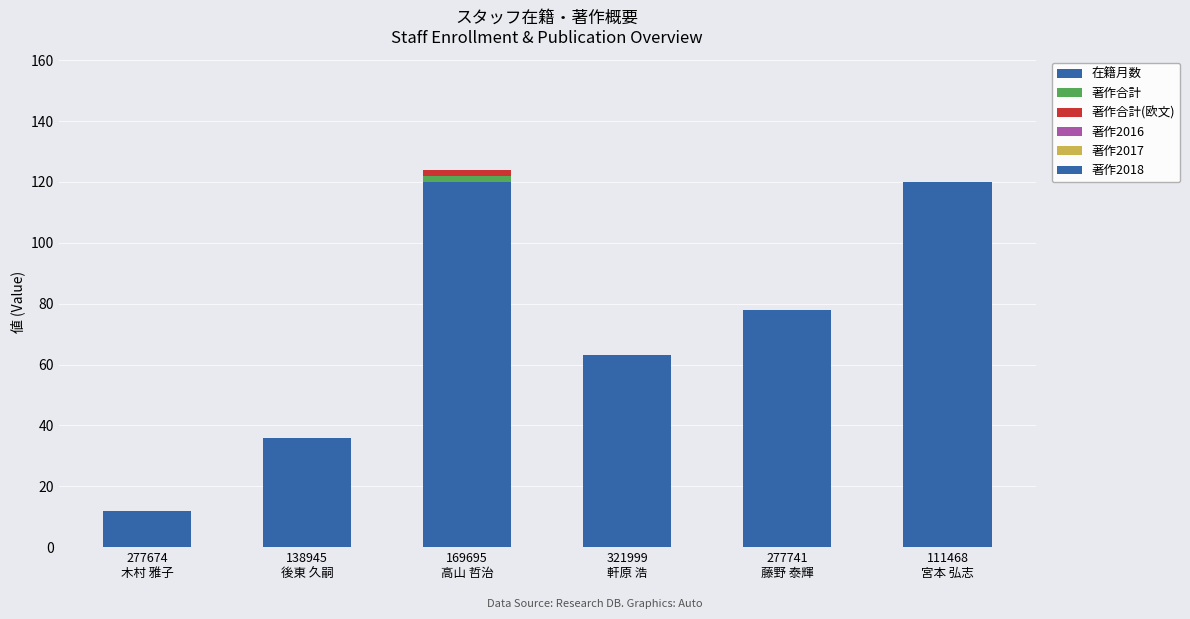

Count the 在籍月数 values in the range 36 to 120.

5